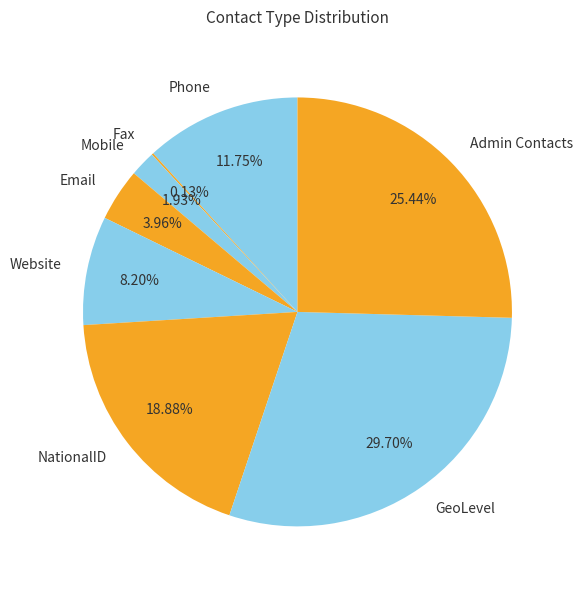

What percentage is NOT represented by Email?

96.0%